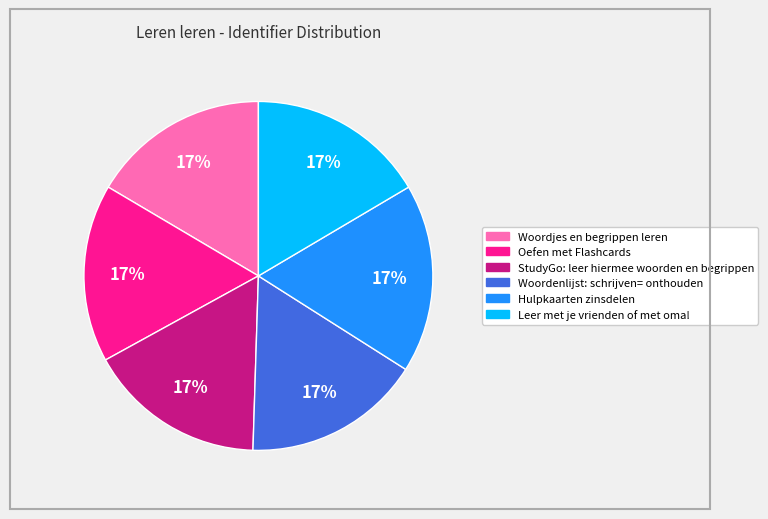

True or false: Woordenlijst: schrijven= onthouden accounts for 9% of the total.

False